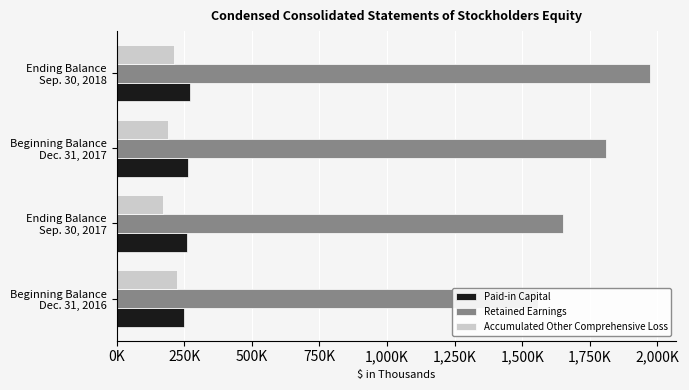

Are the bars grouped side by side (vs. stacked)?

Yes